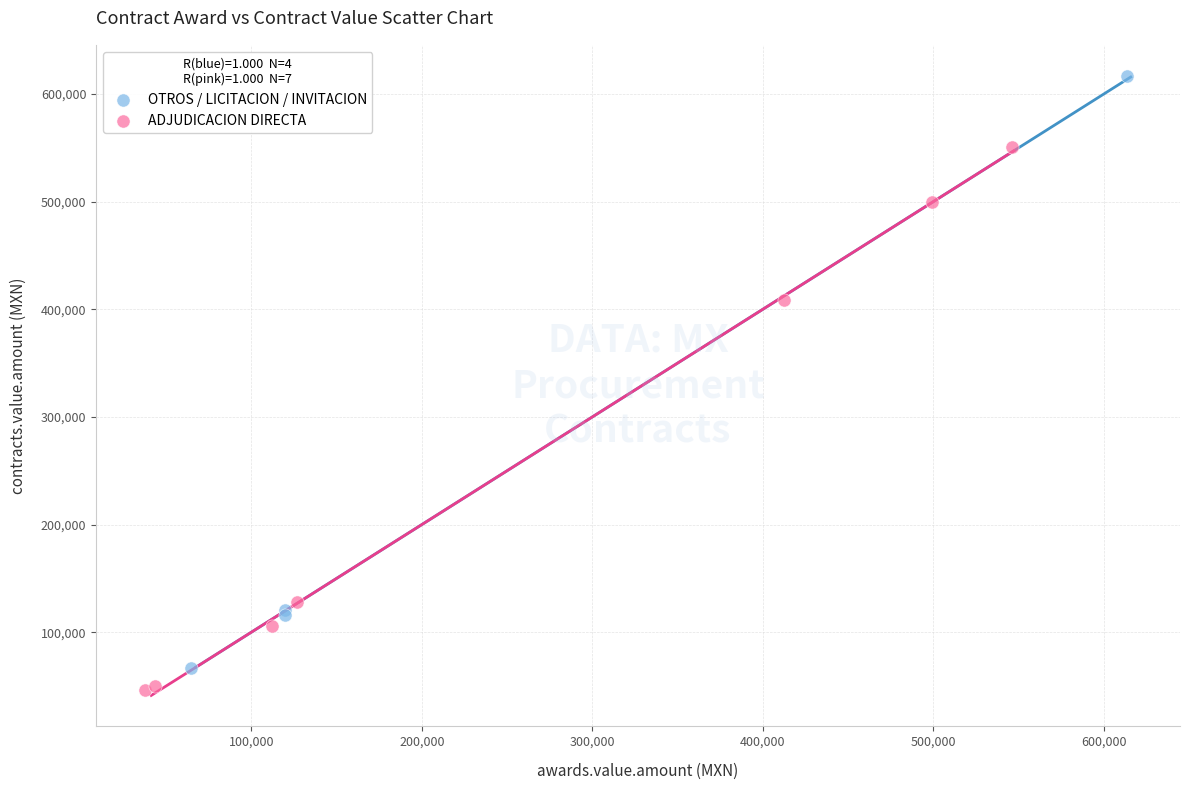

Which series reaches the maximum Y coordinate?

OTROS / LICITACION / INVITACION